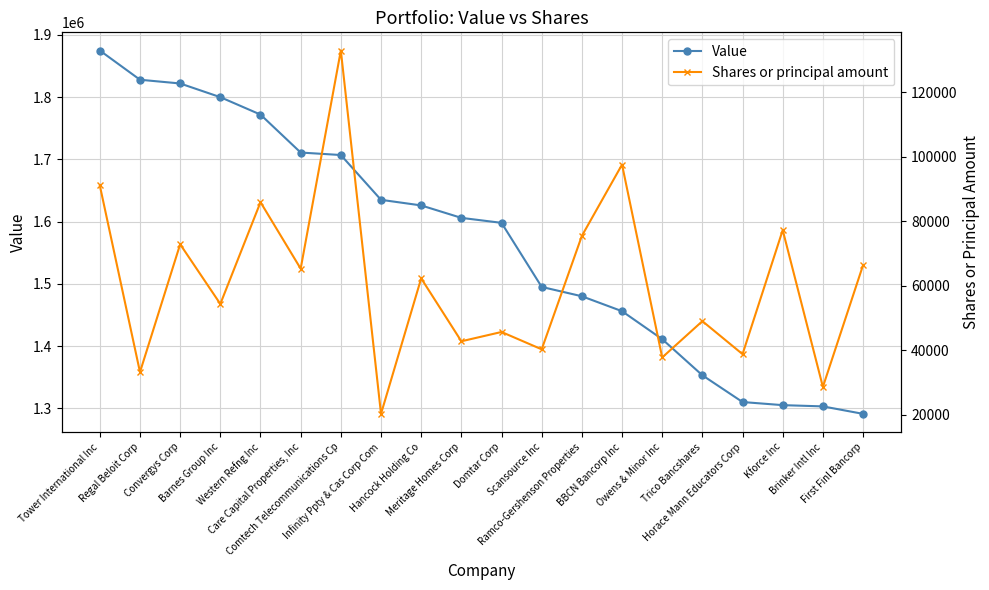

Is it true that Shares or principal amount equals 11248 at Horace Mann Educators Corp?

False